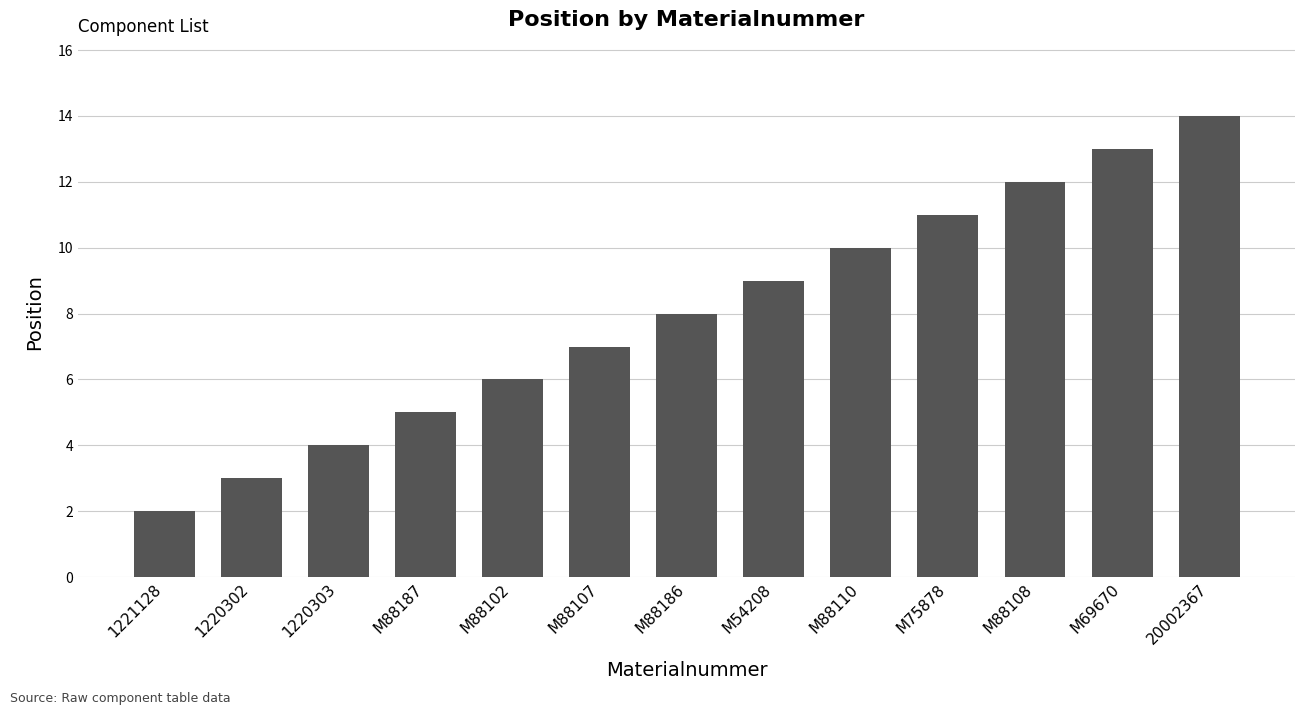

How many categories are shown in the chart?

13